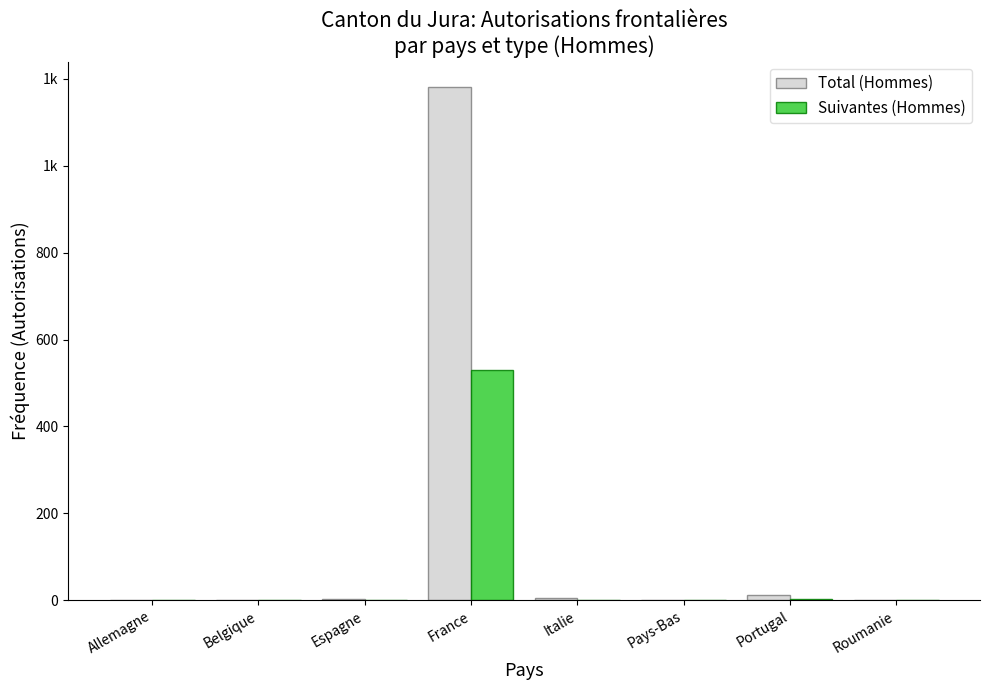

What is the difference between the second highest and second lowest values in the Total (Hommes) series?

11